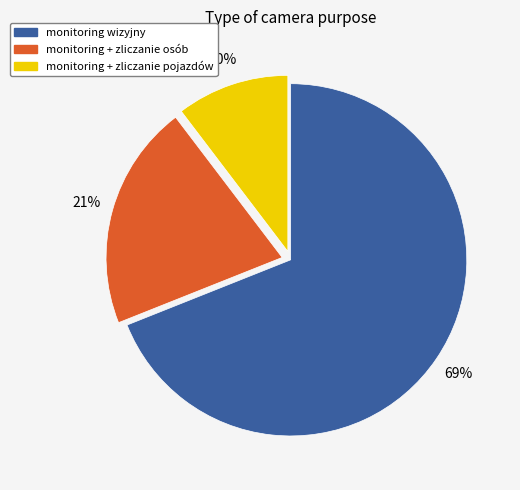

Which category has the biggest portion of the pie?

monitoring wizyjny